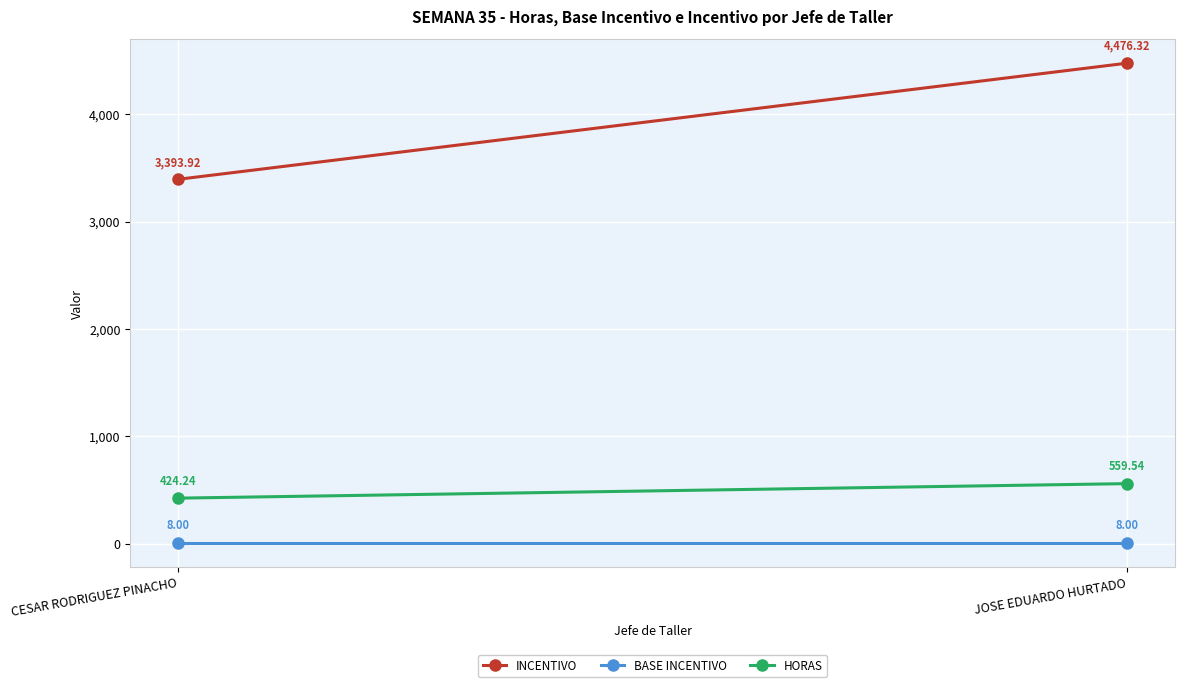

What are all the series names shown in the legend?

INCENTIVO, BASE INCENTIVO, HORAS